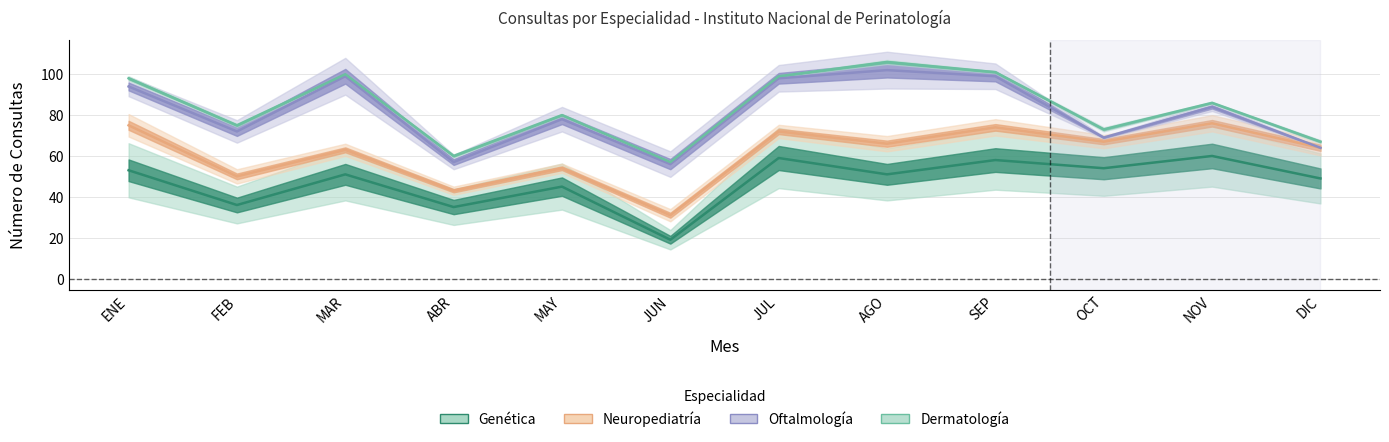

How many interior local valleys does the Neuropediatria series have?

5